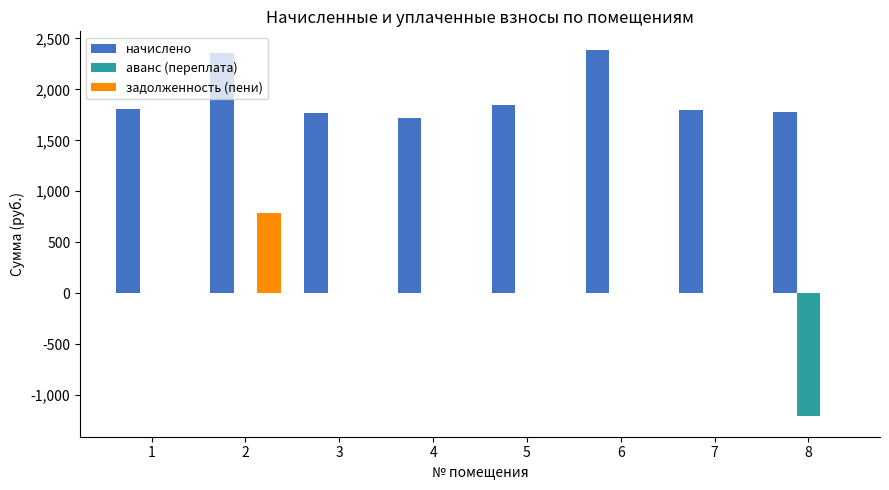

Between 2 and 5, which series saw the biggest shift?

задолженность (пени)